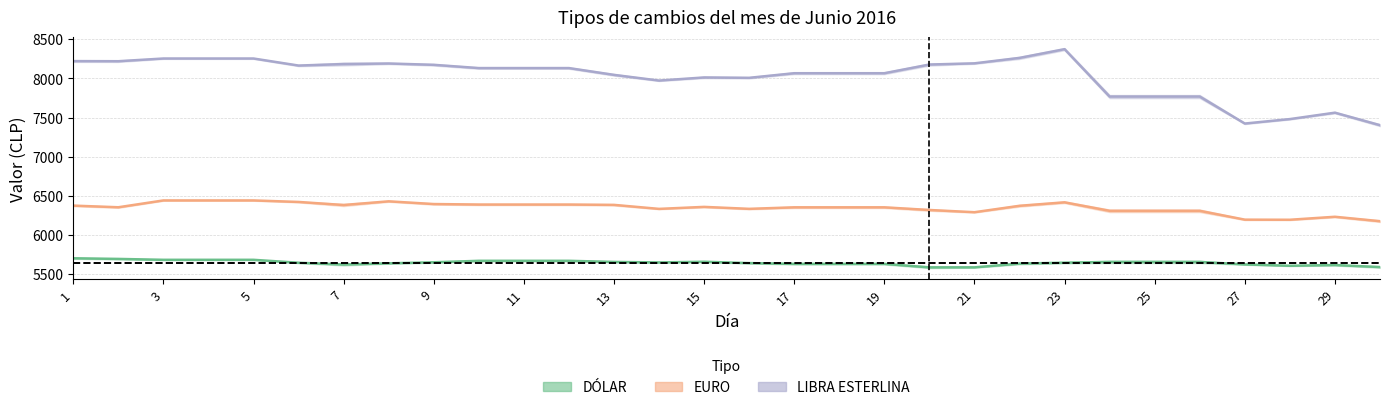

Rank the series by their maximum value, from lowest to highest.

DOLAR_Compra, EURO_Compra, LIBRA_Compra